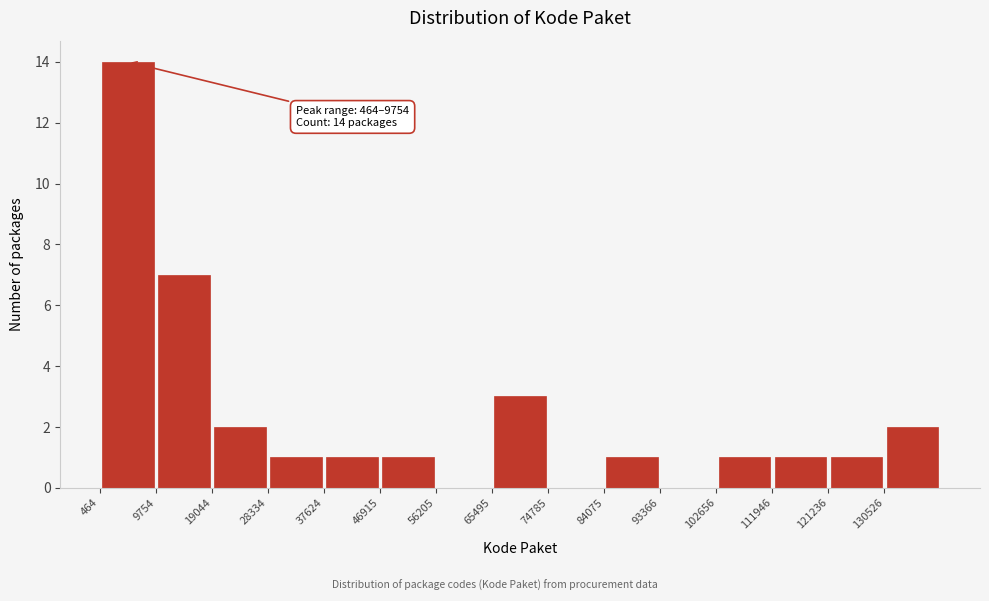

Over which range of the x-axis is the bar tallest?

0 to 10000